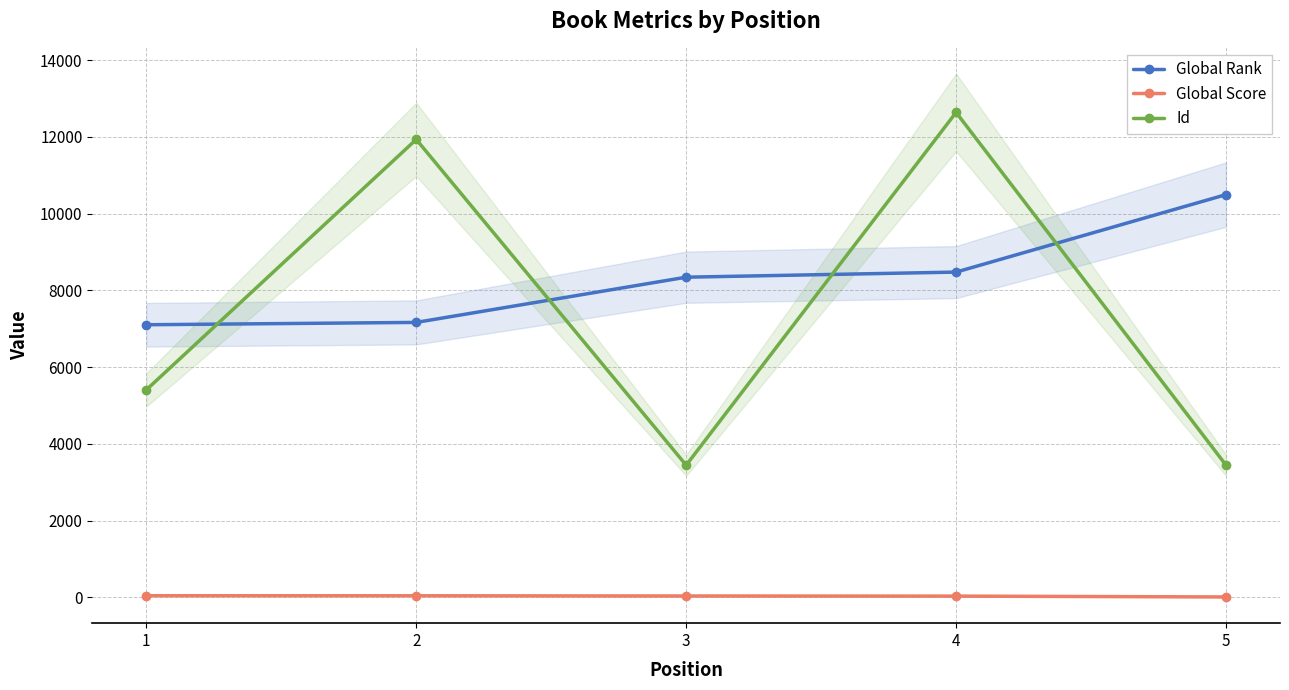

True or false: Global Rank and Id cross at least once.

True